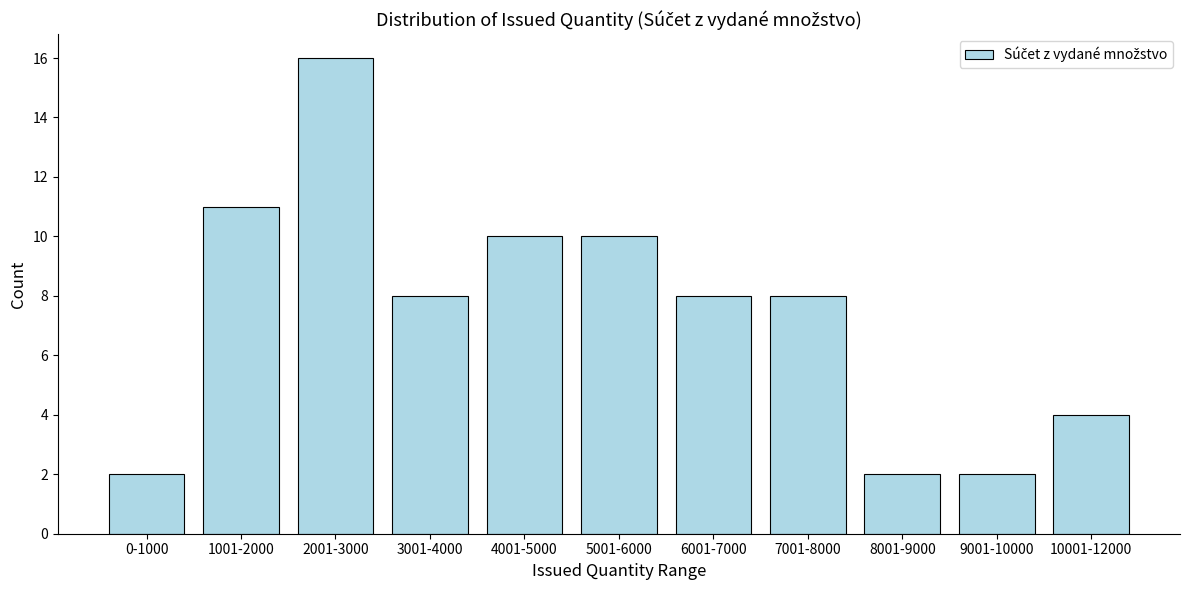

Reading right to left, extract all data points from this chart.

10001-12000=4	9001-10000=2	8001-9000=2	7001-8000=8	6001-7000=8	5001-6000=10	4001-5000=10	3001-4000=8	2001-3000=16	1001-2000=11	0-1000=2